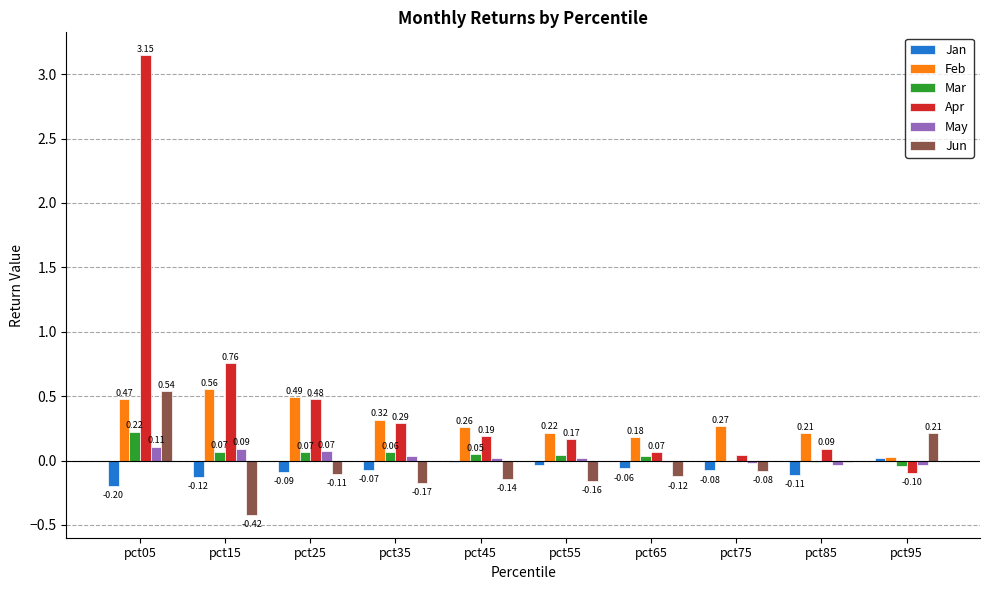

Which series changed the most between pct15 and pct45?

Apr